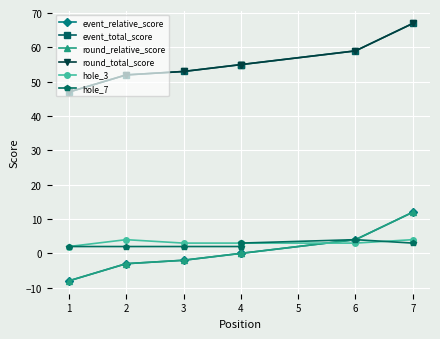

True or false: round_total_score has more than 2 interior local peaks.

False